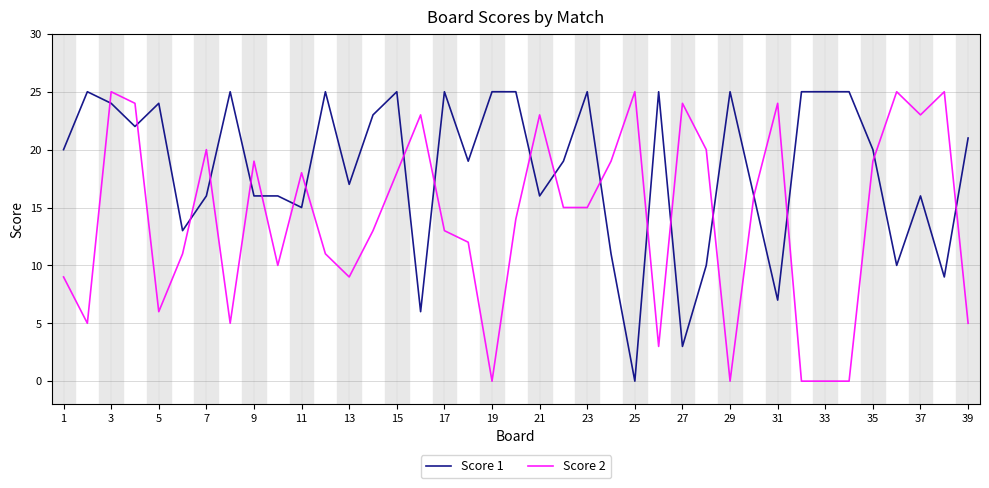

Rank the series by their average value, from highest to lowest.

Score 1, Score 2